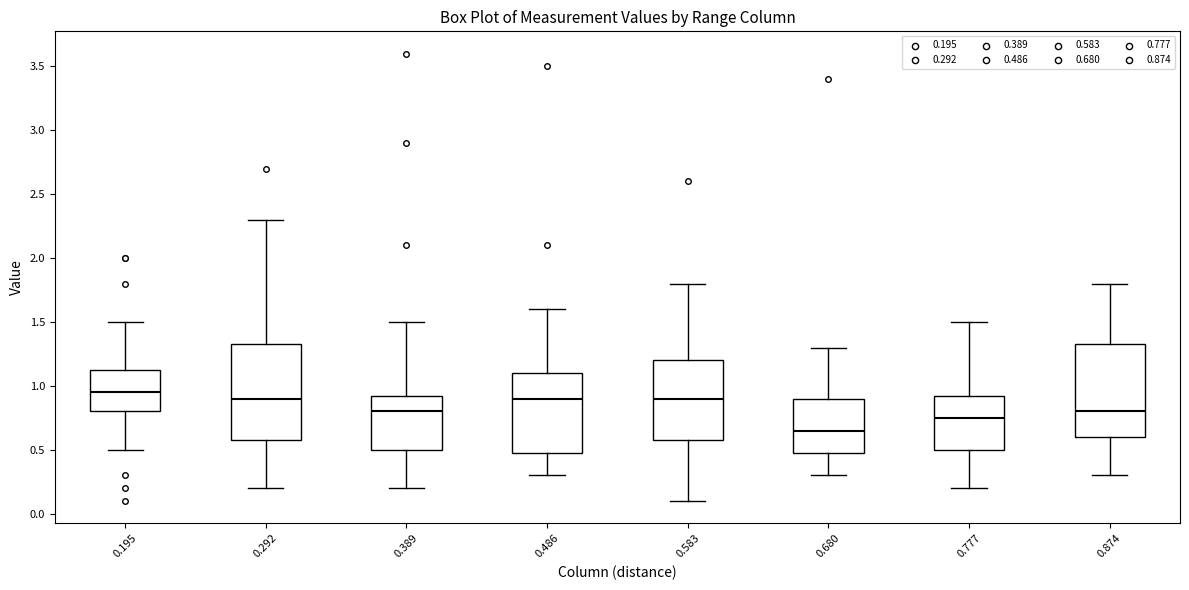

Reading left to right, read every box against the y-axis: the position of its median line, the range the box covers, and the ends of its whiskers. The values are not printed on the chart, so give them approximately, as read against the axis.

0.195: median 0.95, box 0.80 to 1.15, whiskers 0.50 to 1.50
0.292: median 0.90, box 0.60 to 1.35, whiskers 0.20 to 2.30
0.389: median 0.80, box 0.50 to 0.95, whiskers 0.20 to 1.50
0.486: median 0.90, box 0.50 to 1.10, whiskers 0.30 to 1.60
0.583: median 0.90, box 0.60 to 1.20, whiskers 0.10 to 1.80
0.680: median 0.65, box 0.50 to 0.90, whiskers 0.30 to 1.30
0.777: median 0.75, box 0.50 to 0.95, whiskers 0.20 to 1.50
0.874: median 0.80, box 0.60 to 1.35, whiskers 0.30 to 1.80